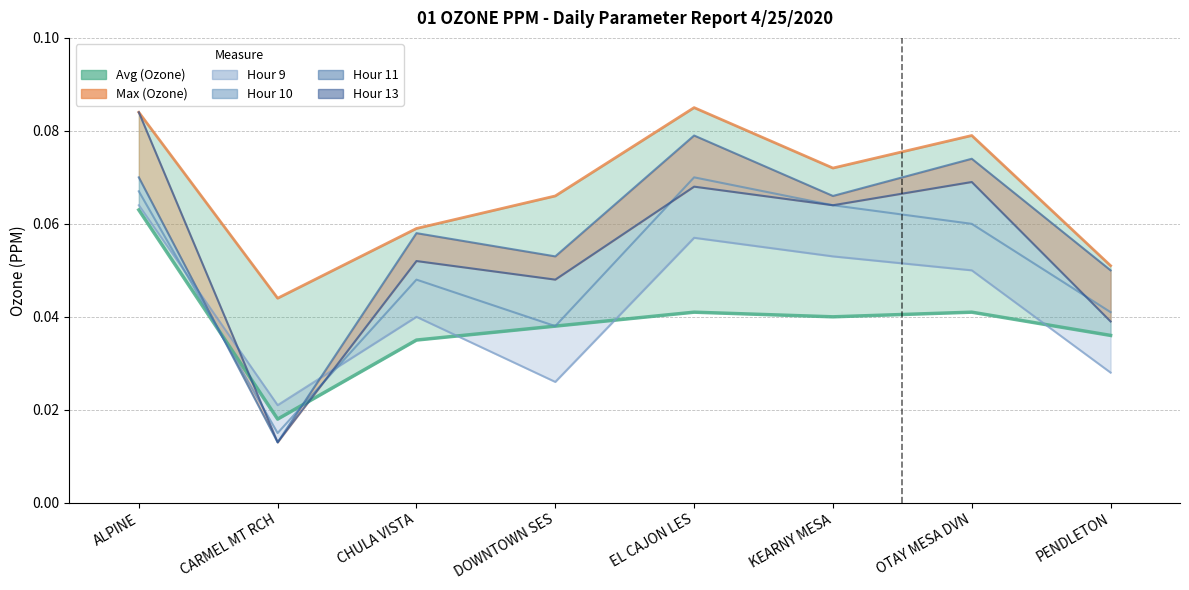

Count the number of data series in this chart.

6